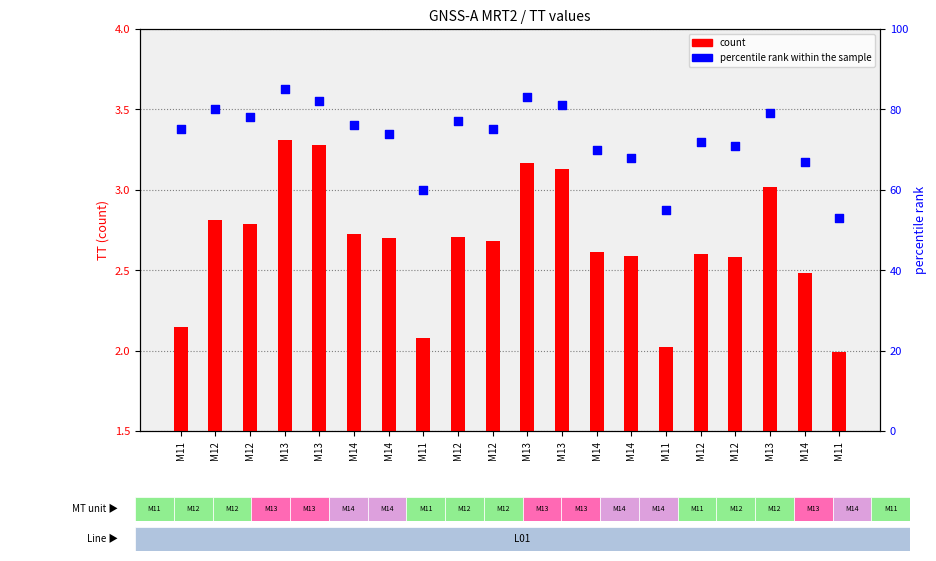

Which series has the widest spread of Y values?

percentile rank within the sample